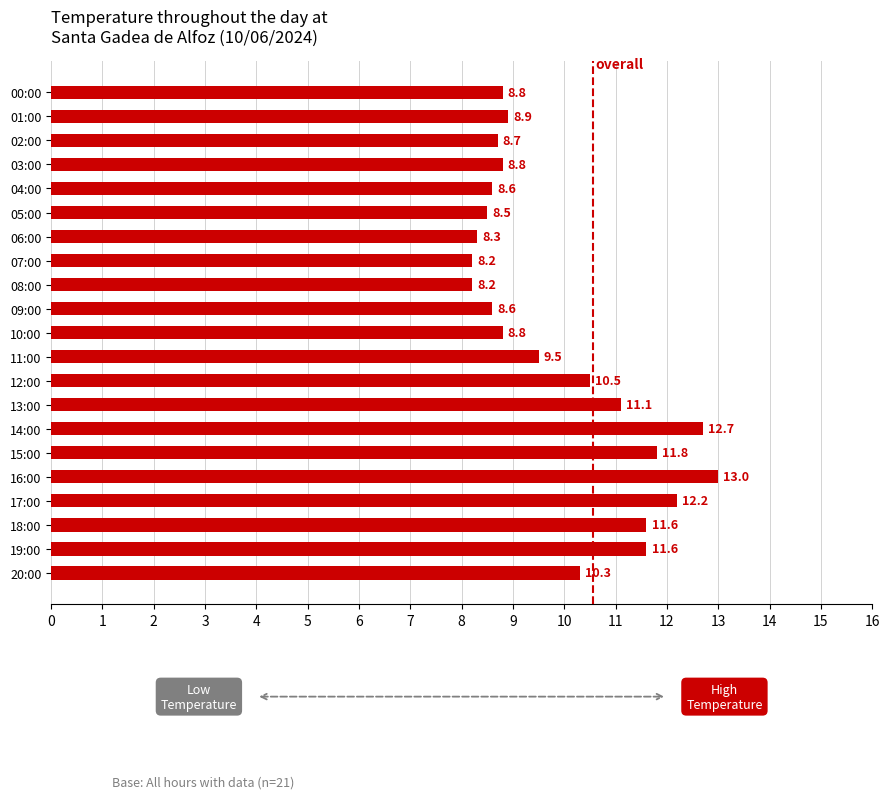

What is the smallest value displayed?

8.2